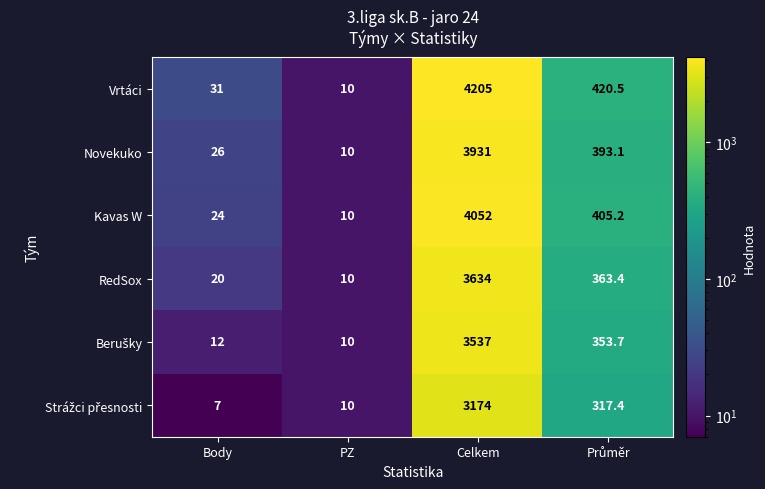

At which label does RedSox first exceed 363?

Celkem